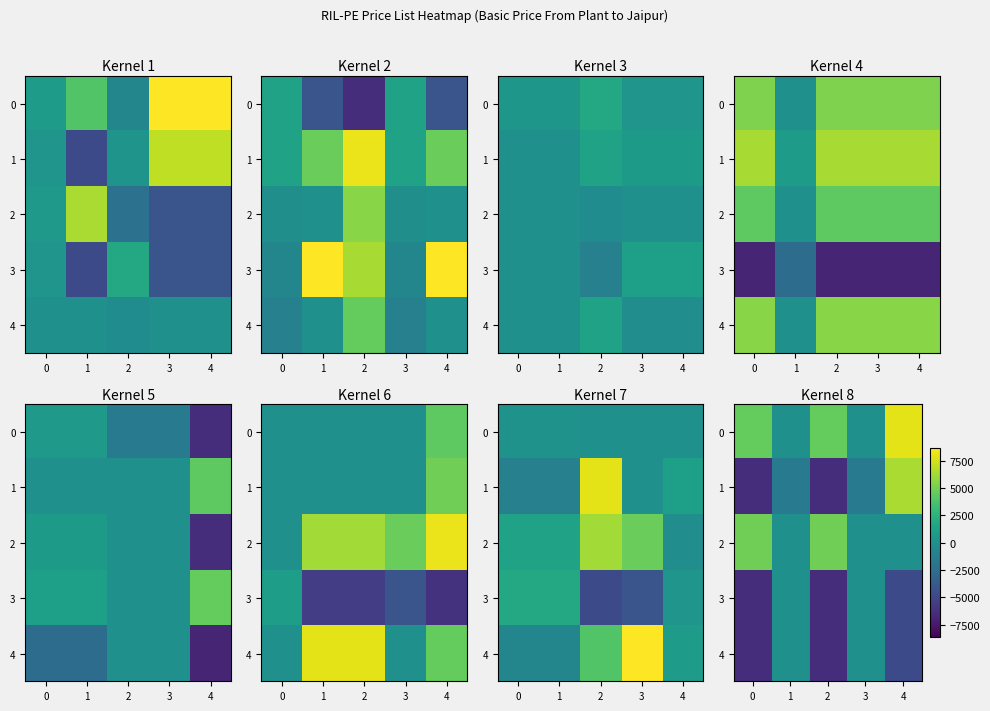

At which category is the sum across all series the highest?

4